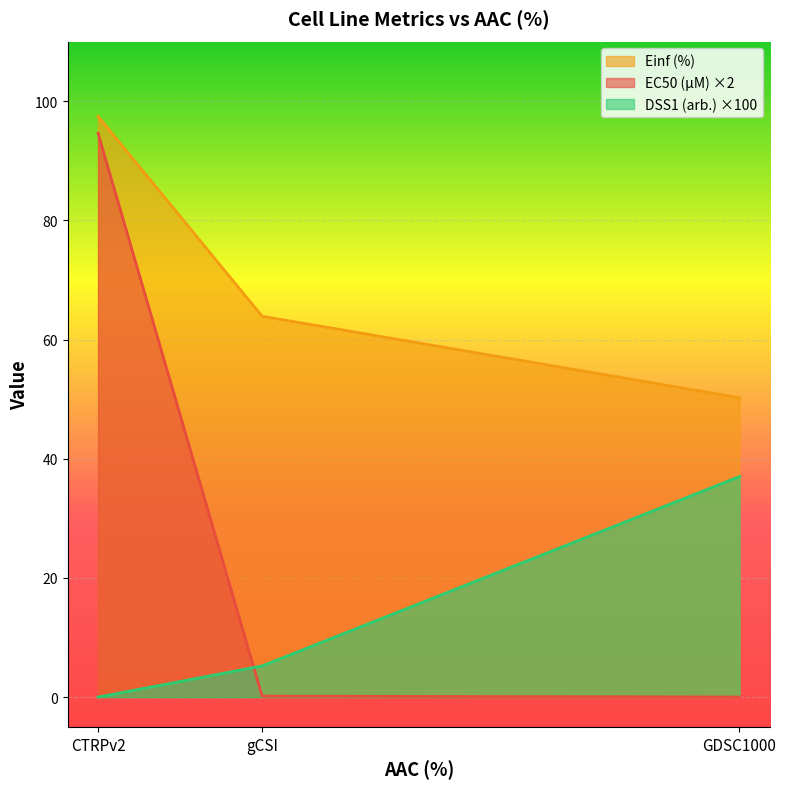

What is the total value across all series at GDSC1000?

87.2